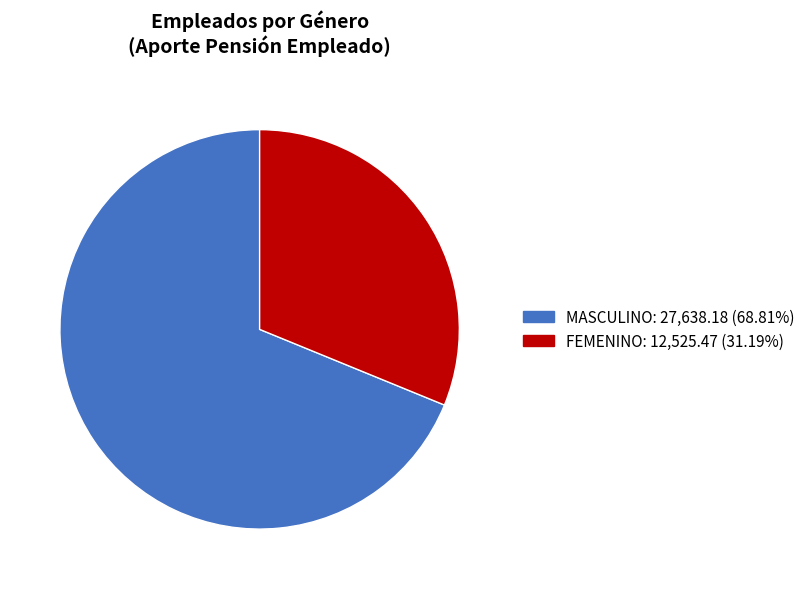

Is there any slice that represents more than half of the pie?

Yes